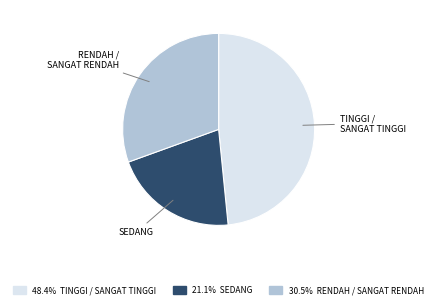

Does any single category account for the majority?

No